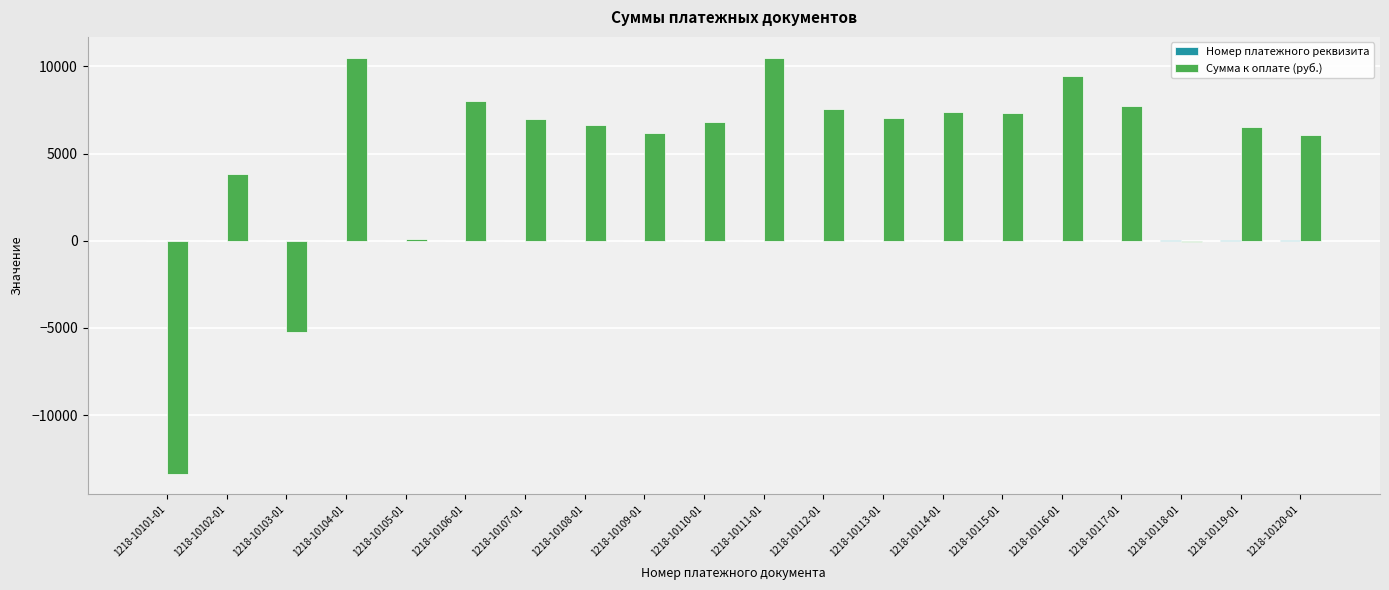

What is the maximum value shown in the chart?

10505.0